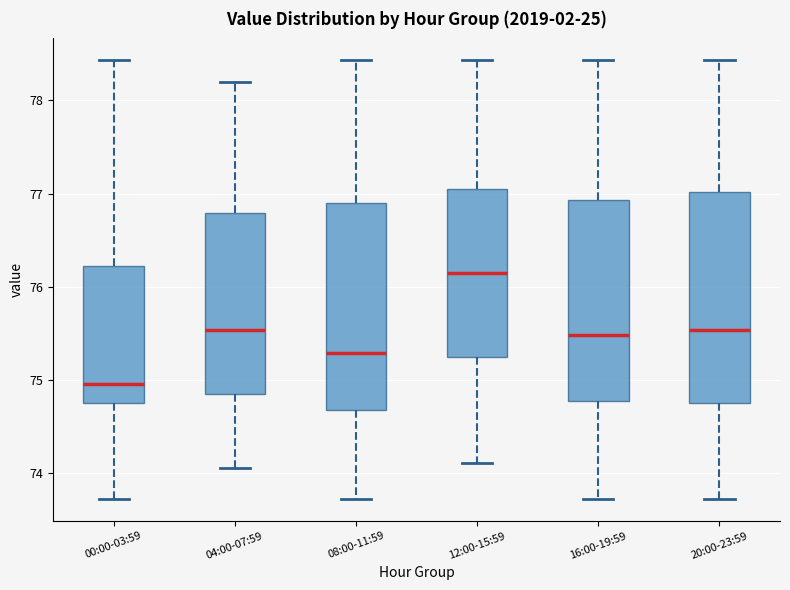

Reading left to right, transcribe this box plot: for each box, give where its median line is, the range the box spans, and where its two whiskers end, as read against the y-axis. The values are not printed on the chart, so give them approximately, as read against the axis.

00:00-03:59: median 75.0, box 74.7 to 76.2, whiskers 73.7 to 78.4
04:00-07:59: median 75.5, box 74.9 to 76.8, whiskers 74.1 to 78.2
08:00-11:59: median 75.3, box 74.7 to 76.9, whiskers 73.7 to 78.4
12:00-15:59: median 76.2, box 75.3 to 77.1, whiskers 74.1 to 78.4
16:00-19:59: median 75.5, box 74.8 to 76.9, whiskers 73.7 to 78.4
20:00-23:59: median 75.5, box 74.7 to 77.0, whiskers 73.7 to 78.4